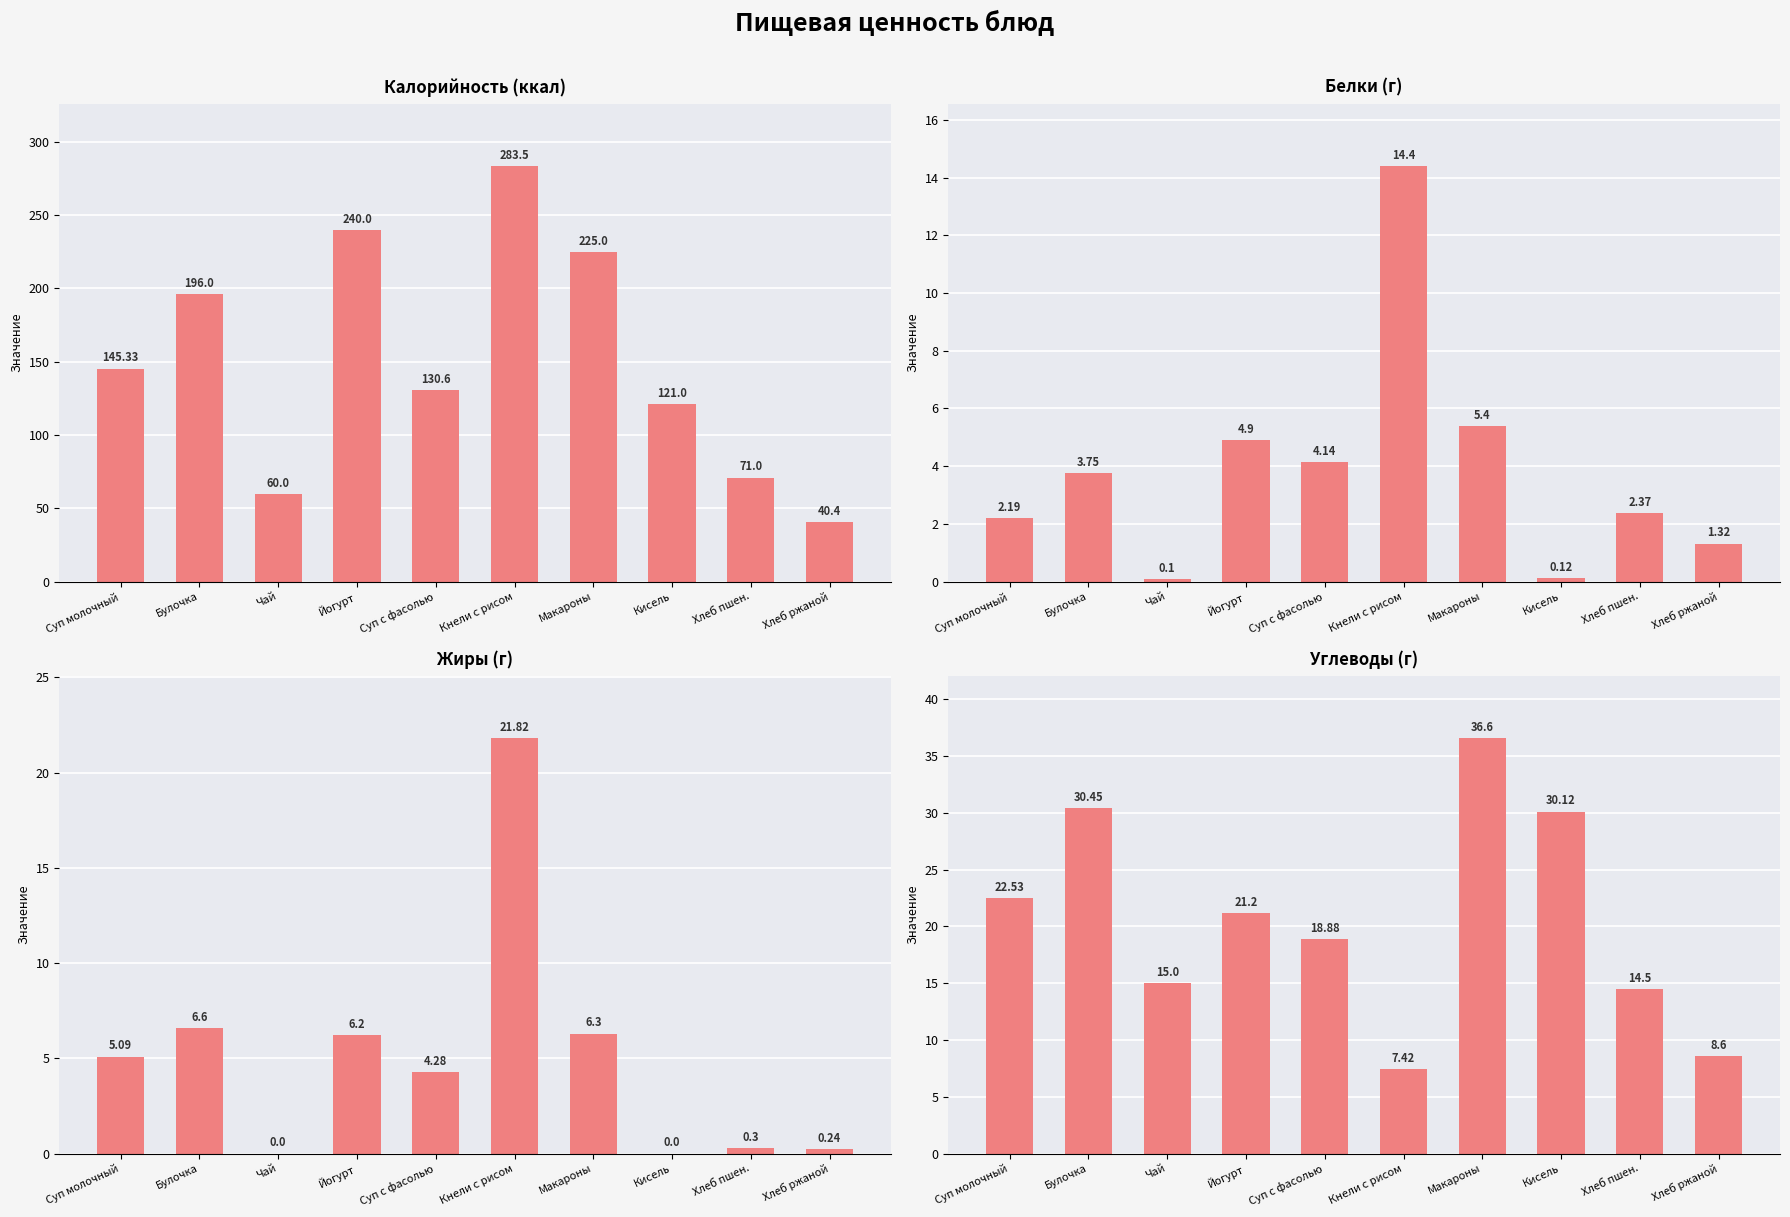

What is the sum of all Белки (г) values?

38.7